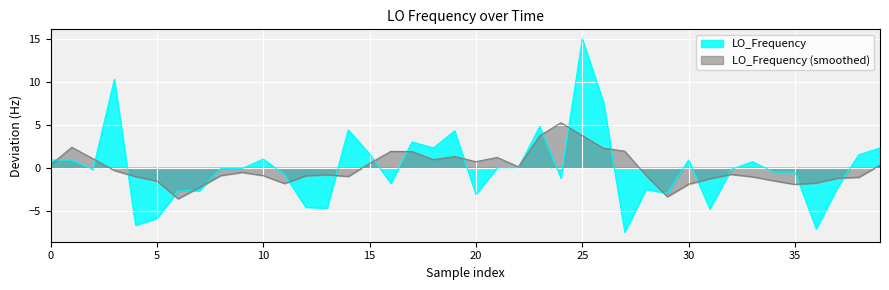

What is the label of the 31st point from the right?

9